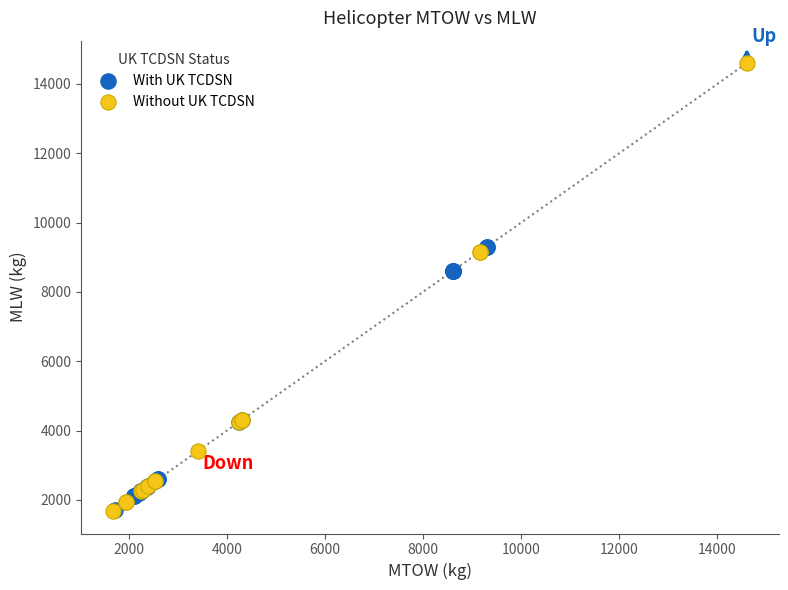

What are all the series names shown in the legend?

With UK TCDSN, Without UK TCDSN